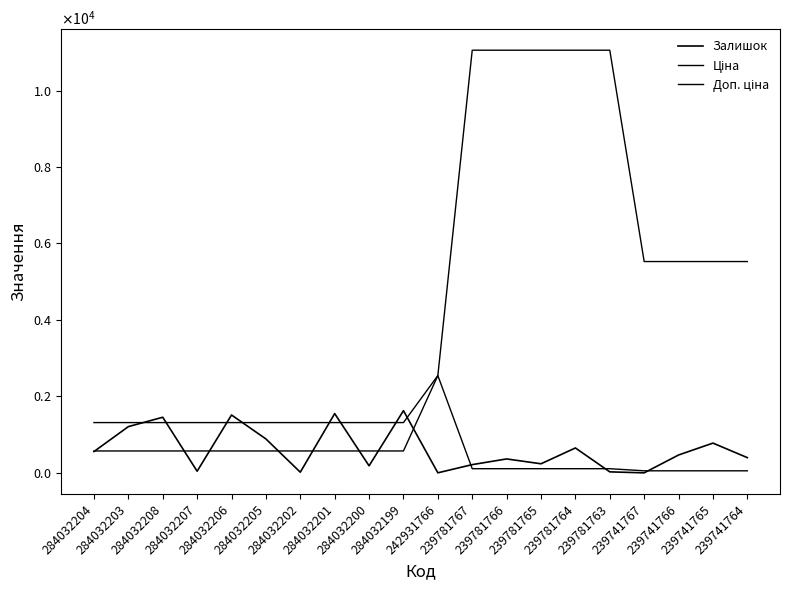

What is the average value of the Доп. ціна series?

4655.0